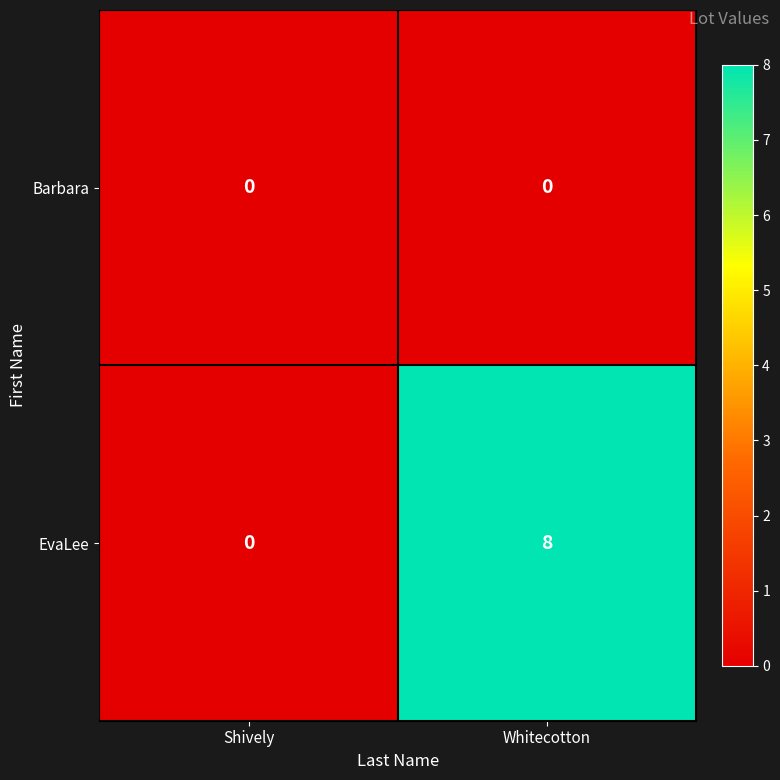

Reading left to right, transcribe all the data shown in this chart.

Barbara: 0	0
EvaLee: 0	8